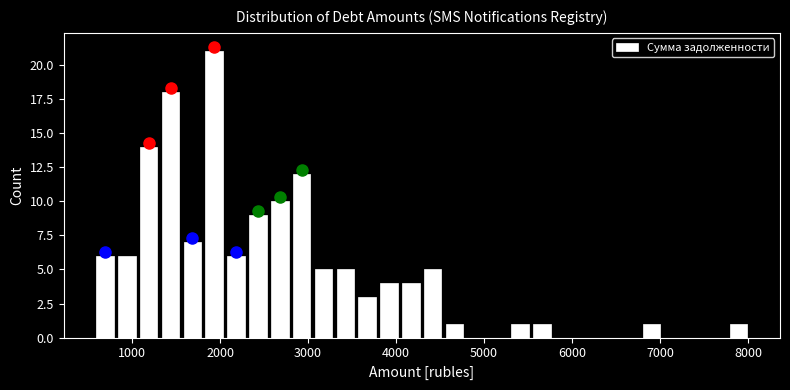

Read against the x-axis, roughly where is the centre of the tallest bar?

1900